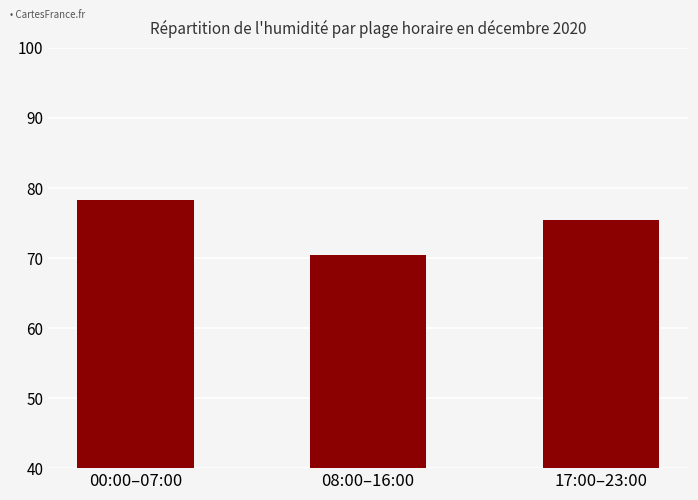

What is the change in value from 08:00–16:00 to 17:00–23:00?

+5.1